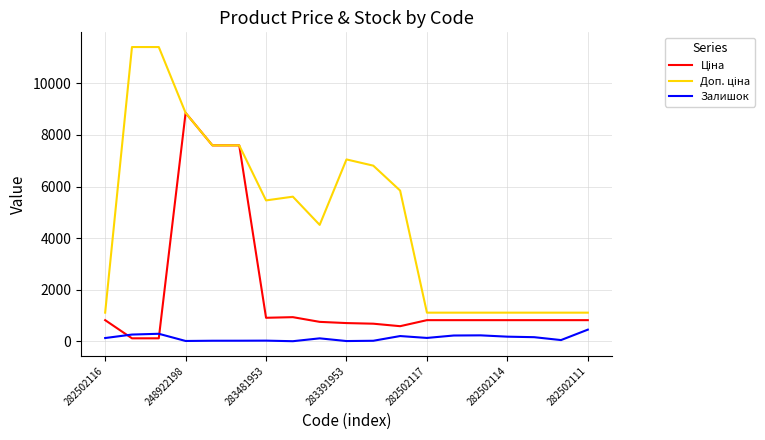

Does the chart display data point markers on the line(s)?

No